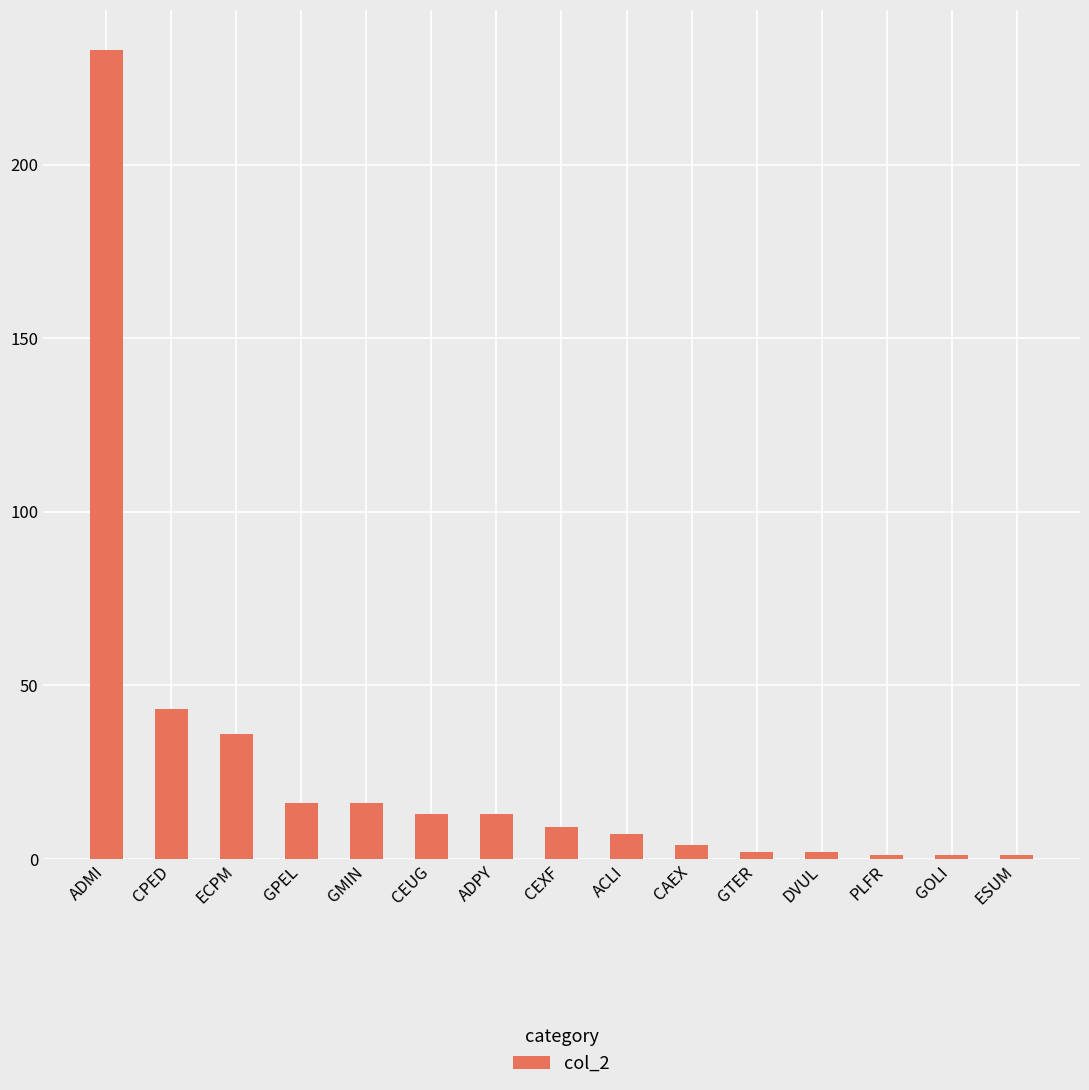

What position from the left is PLFR?

13